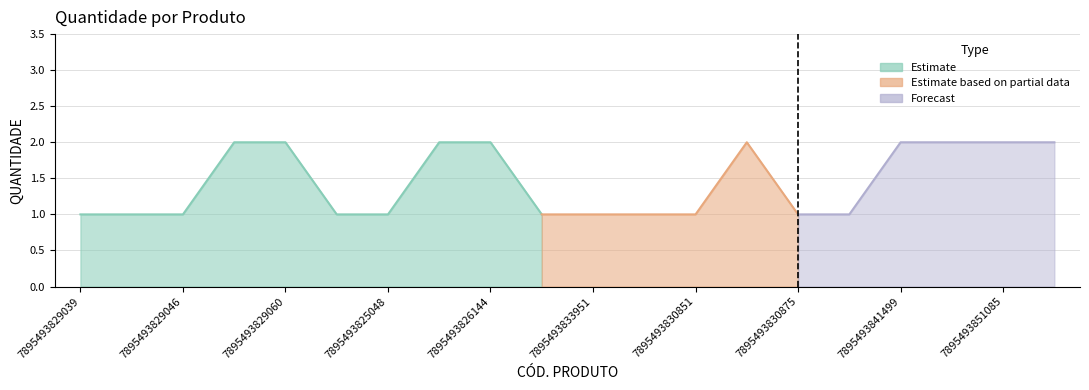

The chart shows a value of 1 at 7895493825048. True or false?

True